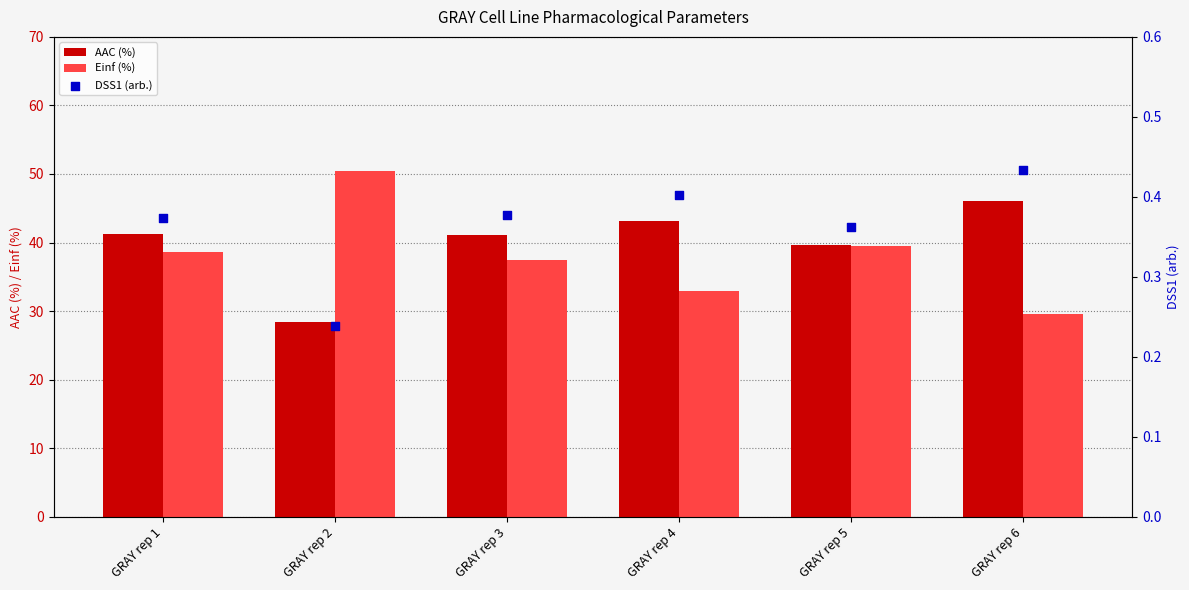

What are all the series names shown in the legend?

AAC (%), Einf (%), DSS1 (arb.)